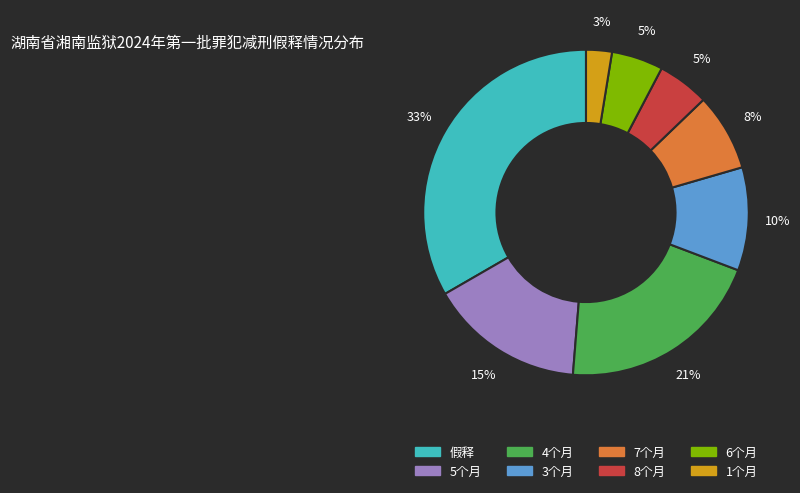

Which slice is the largest?

假释